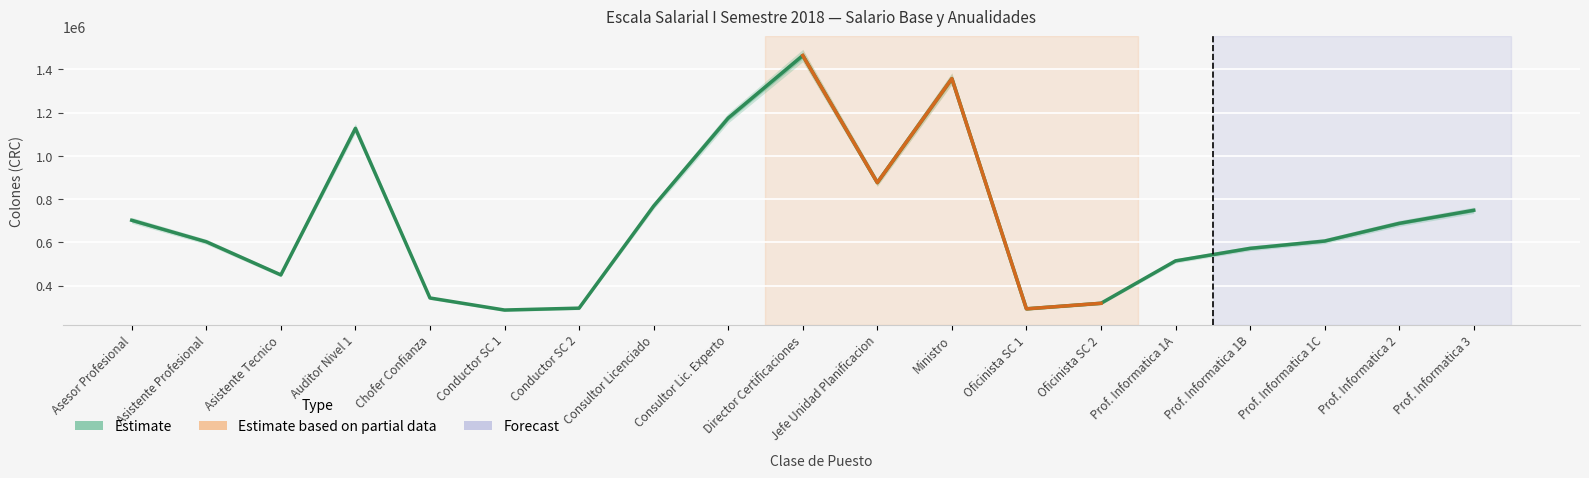

The chart shows a value of 154579 at Asesor Profesional. True or false?

False